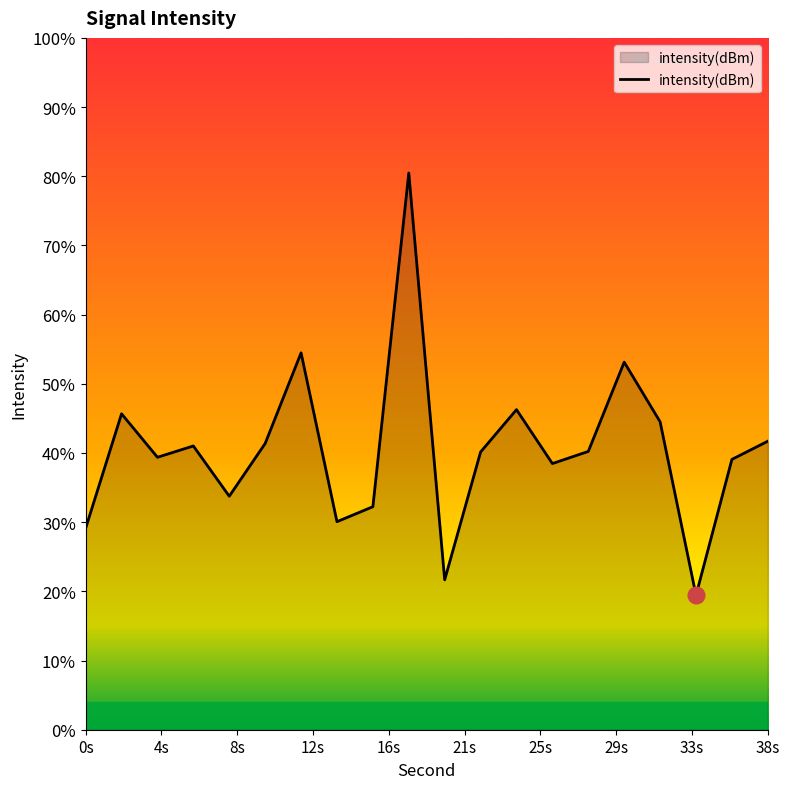

Is it true that the value at 6 is -175.1?

False